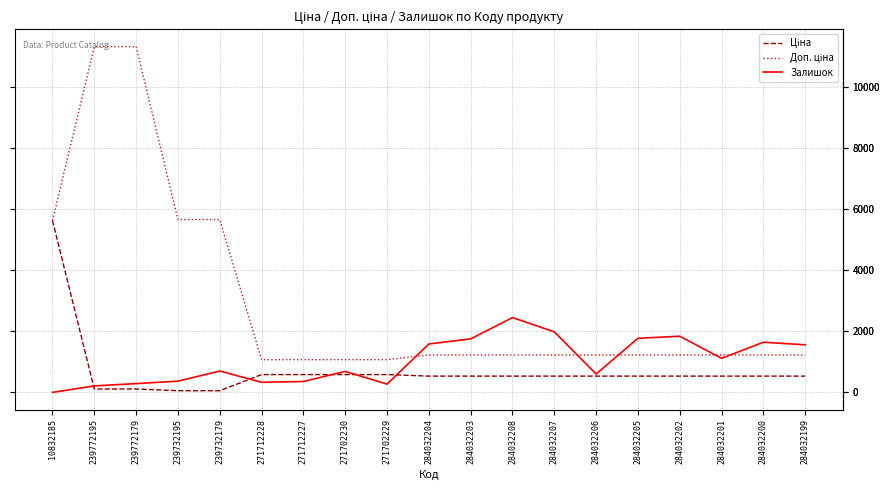

The value of Залишок at 284032200 is 1646.0. True or false?

True